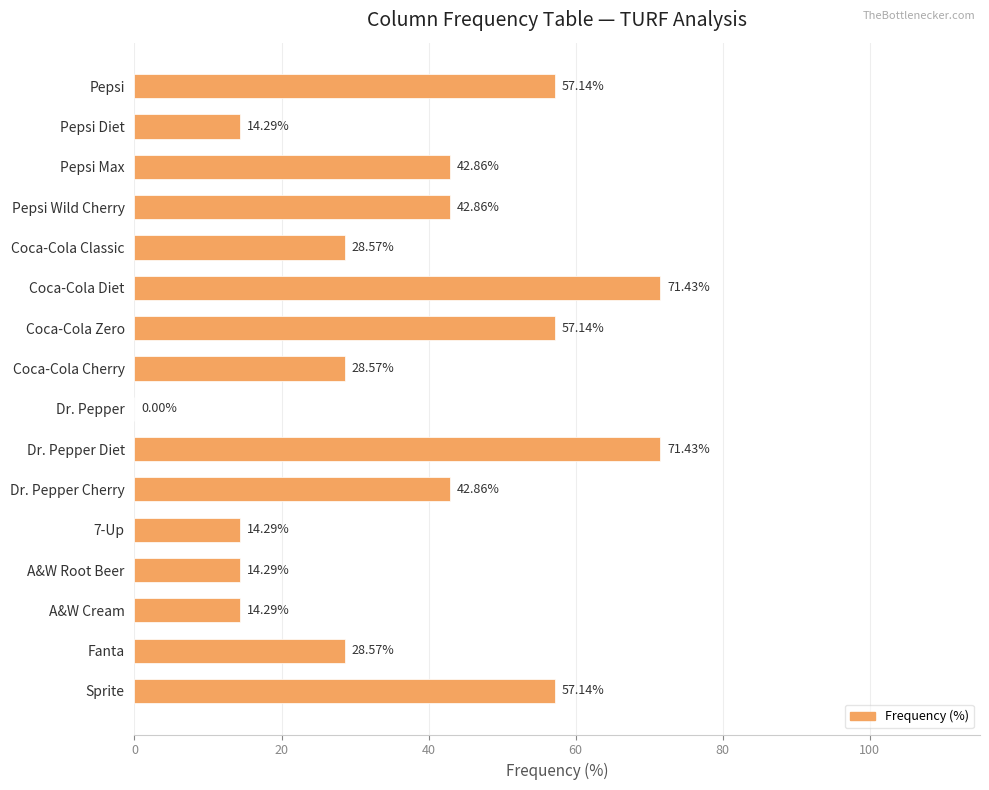

What is the ratio of the value at Pepsi to the value at Fanta?

2.0